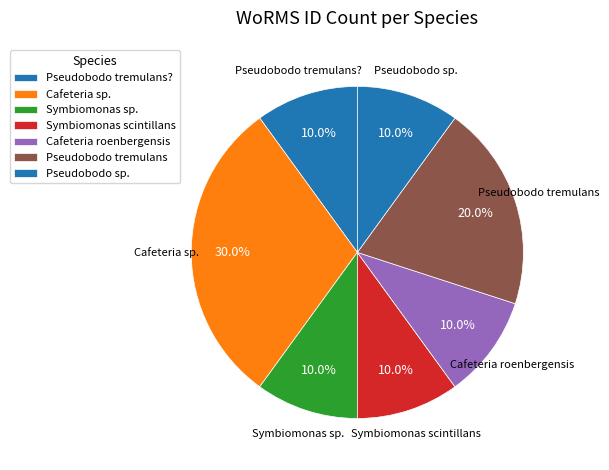

Is there a majority slice in this chart?

No